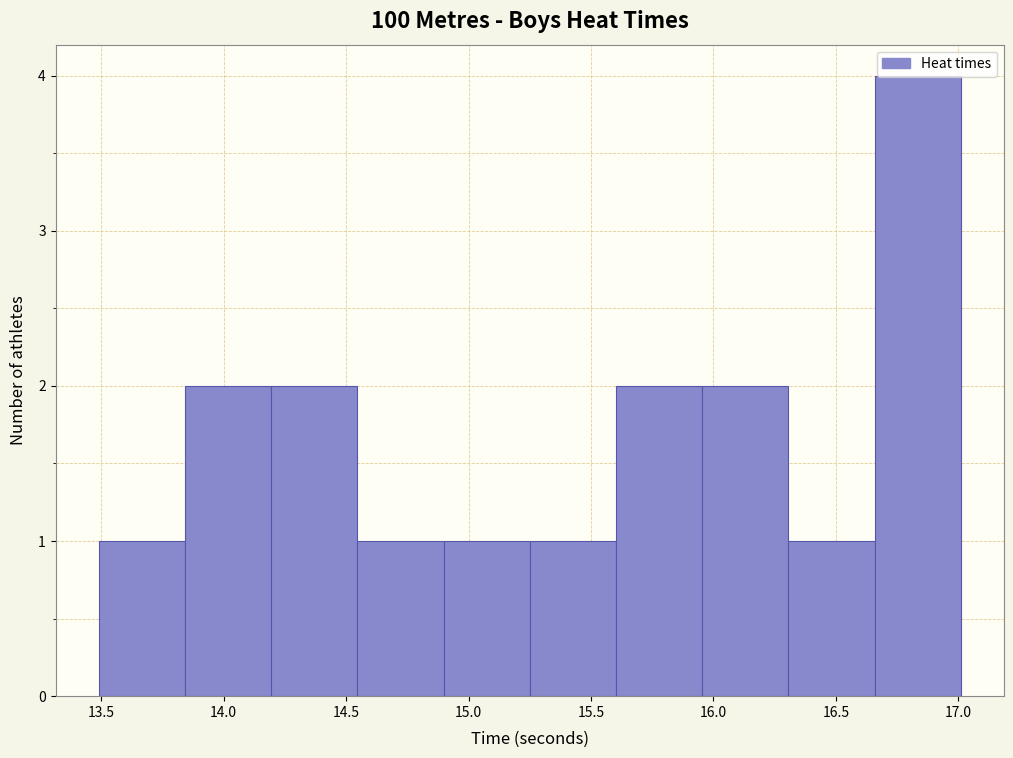

How tall is the bar that spans 14.20 to 14.55 on the x-axis? Neither the bar edges nor the heights are printed on the chart, so give them approximately, as read against the axes.

2